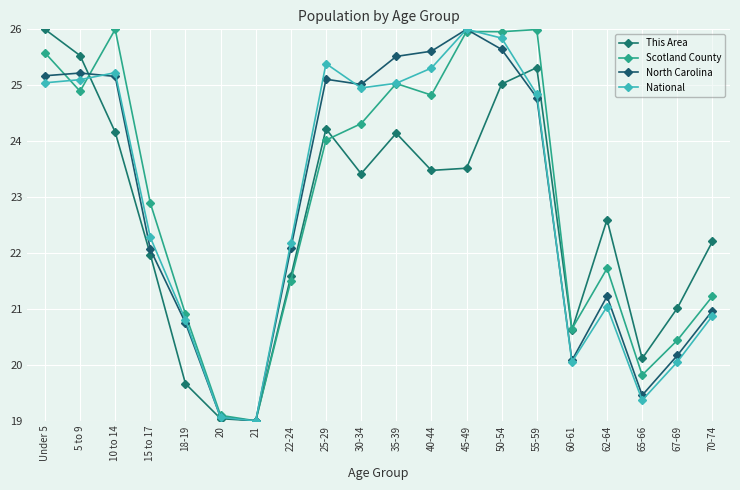

What is the sum of all National values?

457.5